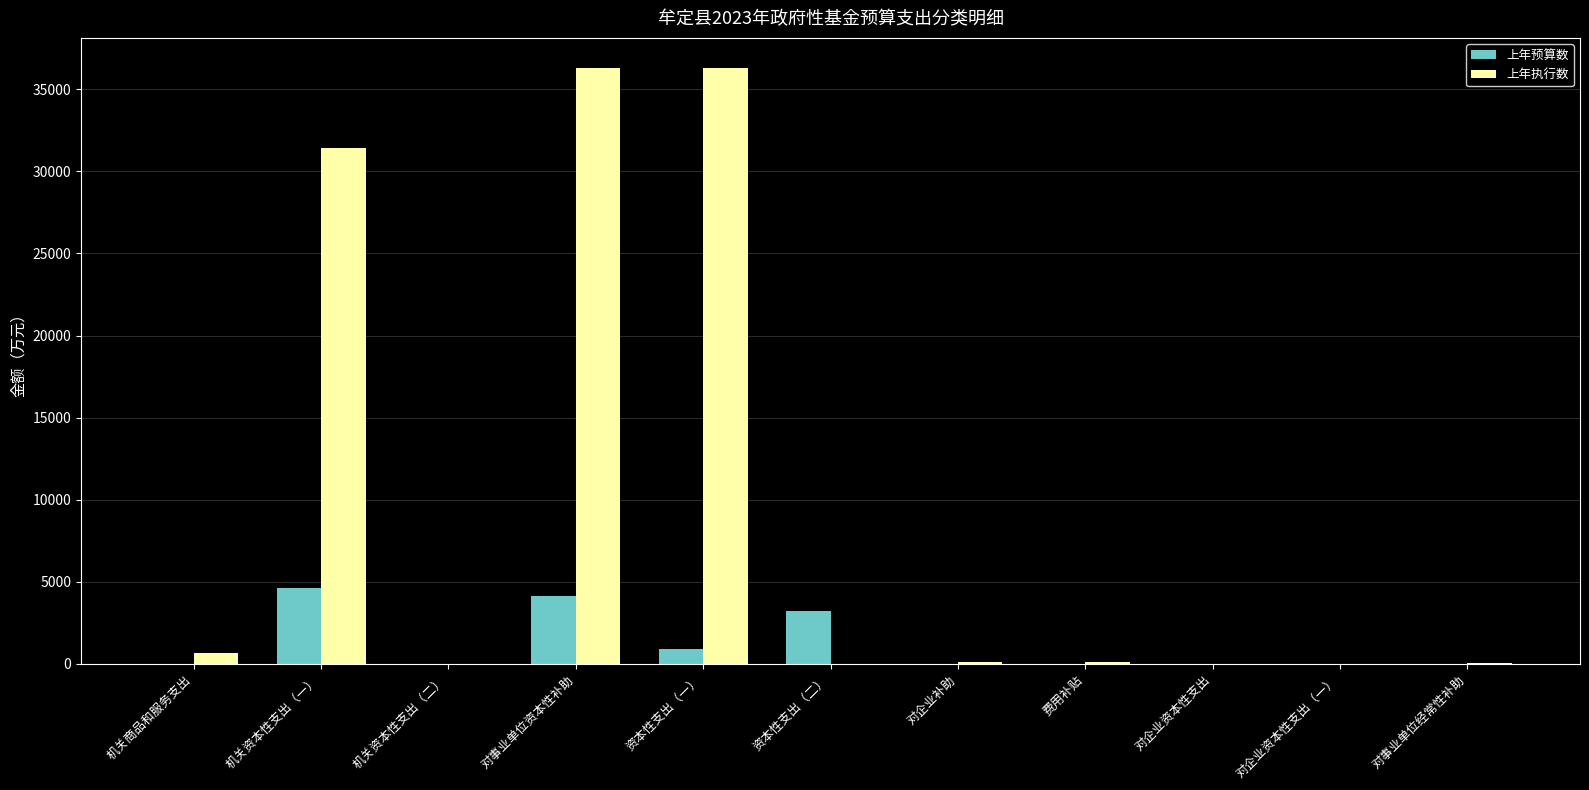

The value of 上年执行数 at 对企业资本性支出（一） is 0.0. True or false?

True